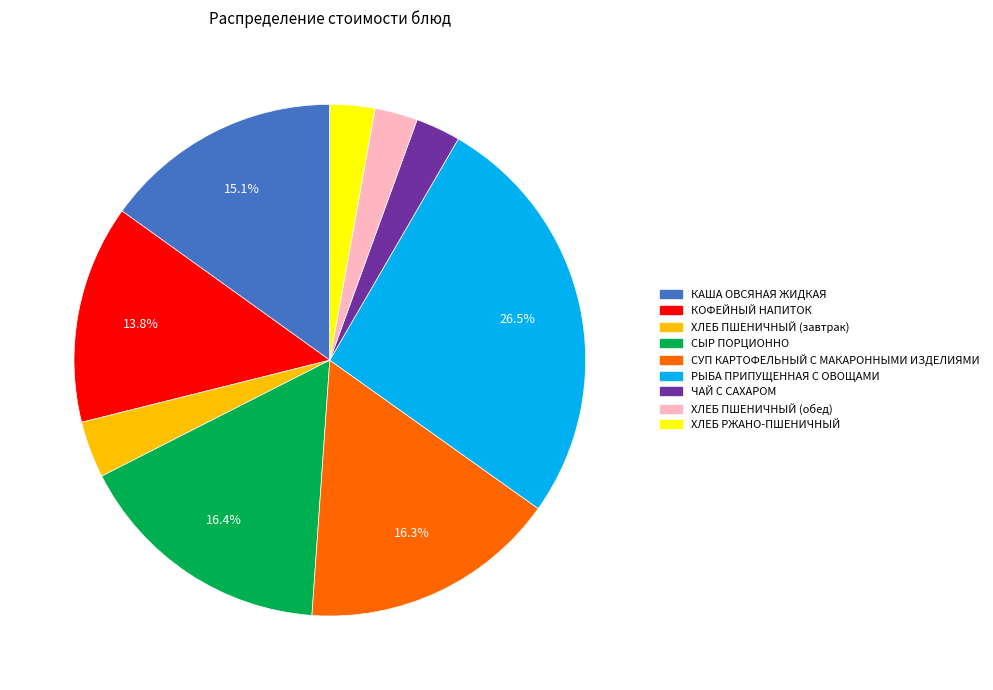

Which slice is the largest?

РЫБА ПРИПУЩЕННАЯ С ОВОЩАМИ